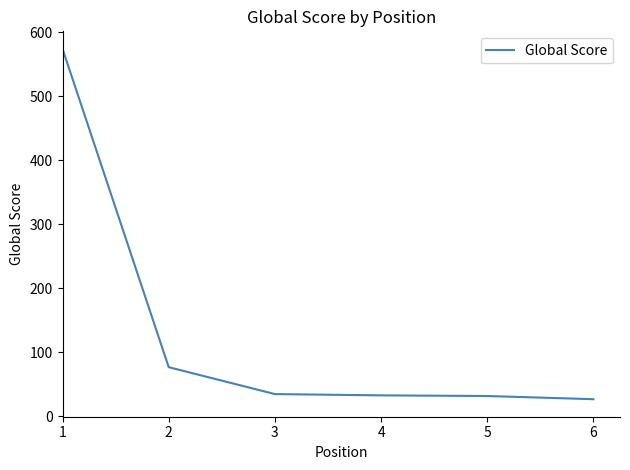

The value at 4 is 33. True or false?

True